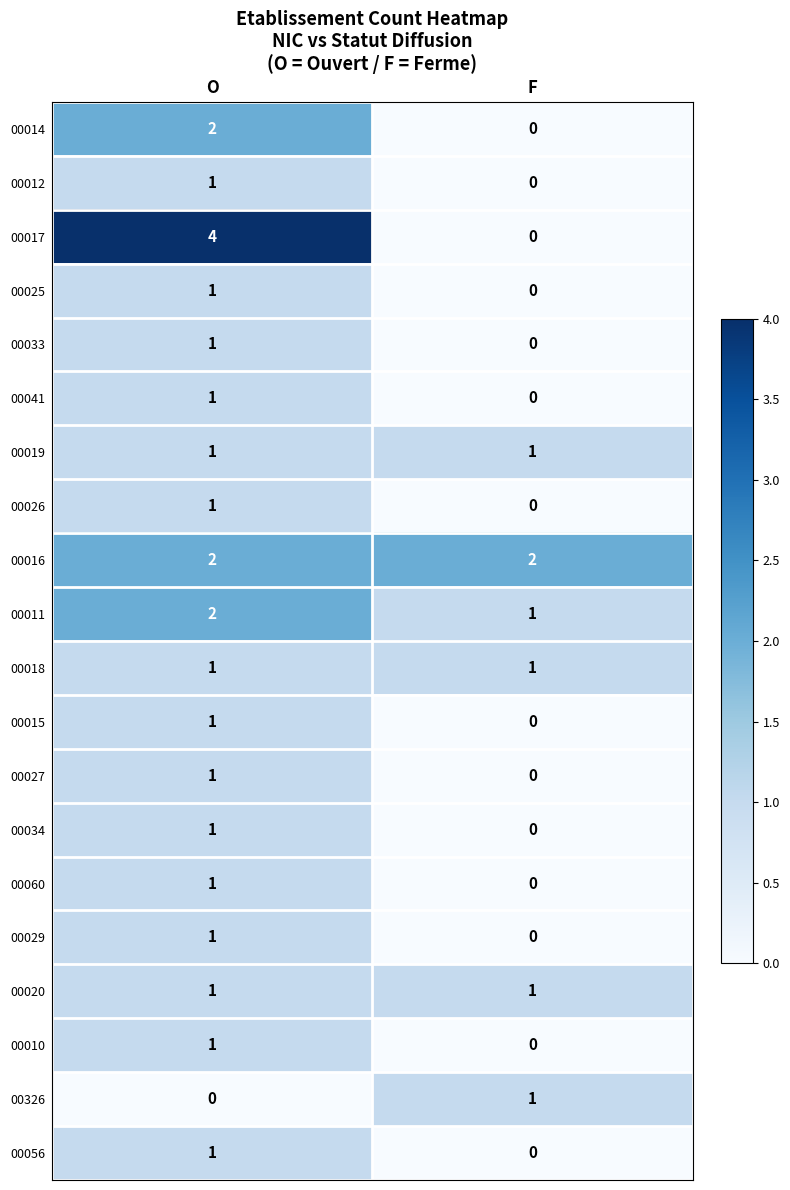

Which category has the highest value in the 00027 series?

O